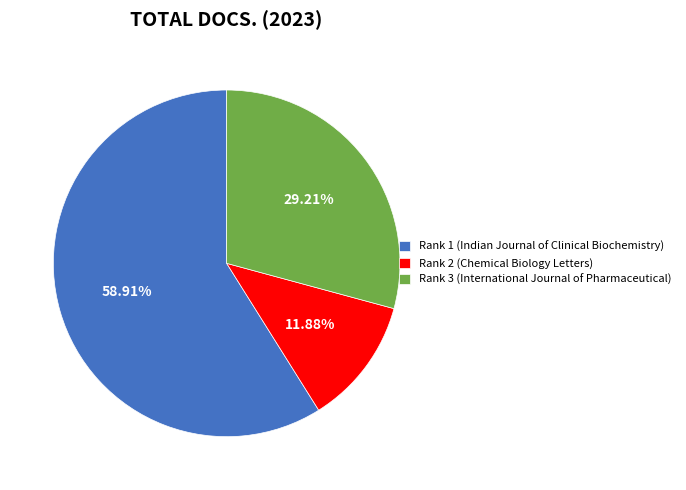

Is the sum of Rank 1 (Indian Journal of Clinical Biochemistry) and Rank 2 (Chemical Biology Letters) greater than half?

Yes